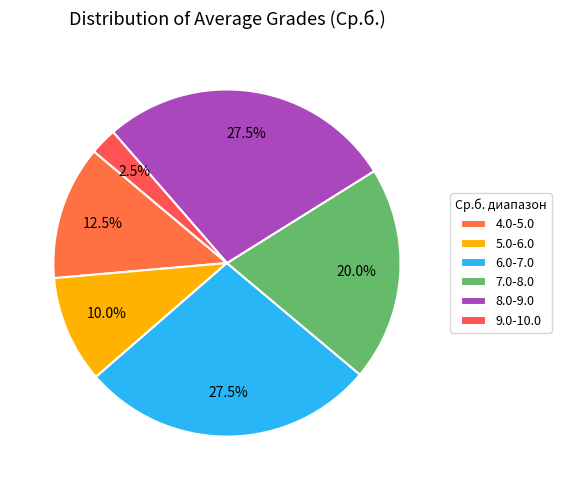

Does any single category account for the majority?

No